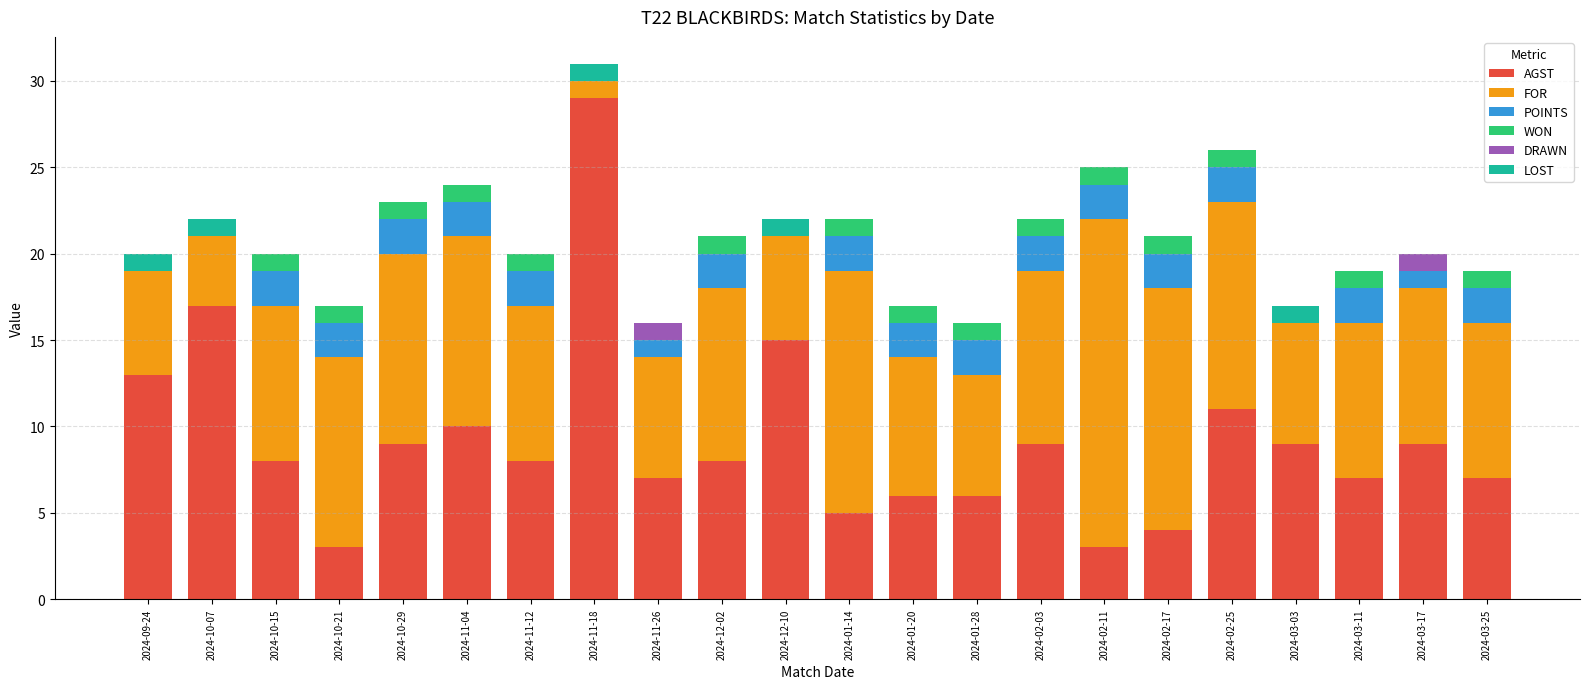

What is the maximum value for AGST?

29